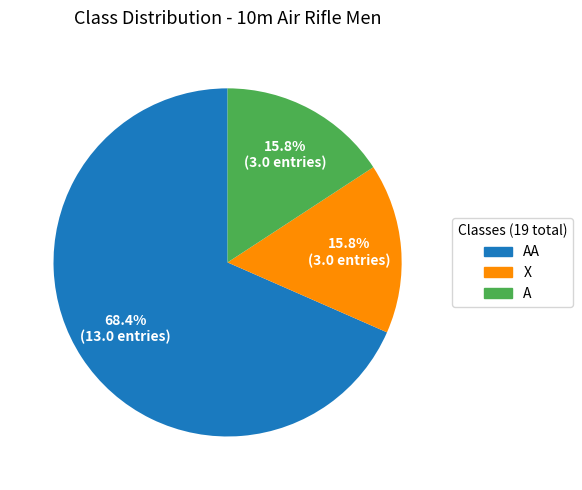

Is there a majority slice in this chart?

Yes